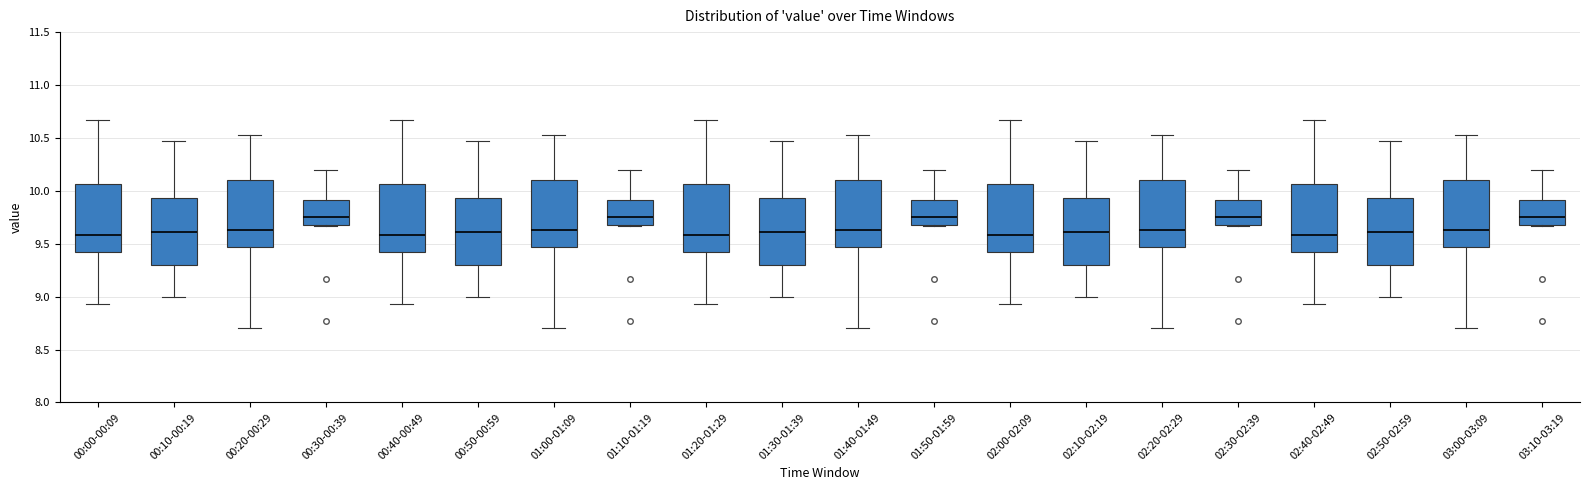

Where is the lower edge of the box for 03:10-03:19 on the y-axis? The values are not printed on the chart, so give them approximately, as read against the axis.

9.70